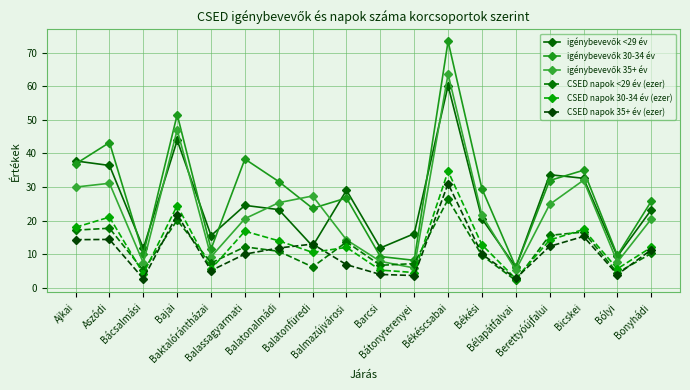

What is the label of the 17th point from the right?

Aszódi